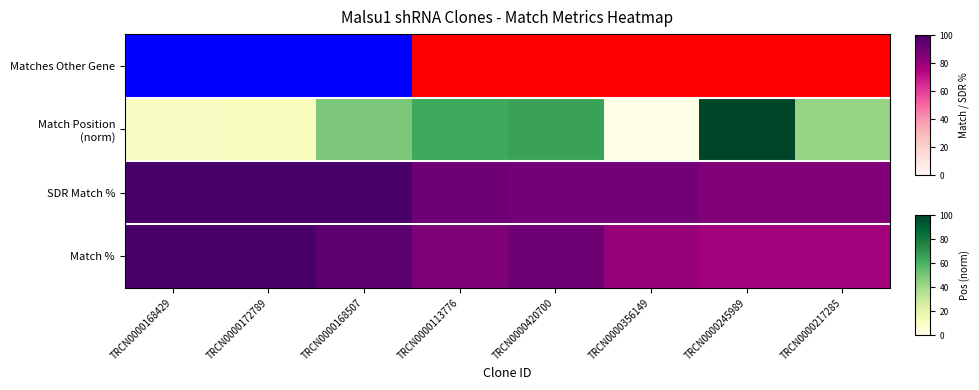

At which label is the value closest to 50?

TRCN0000168429